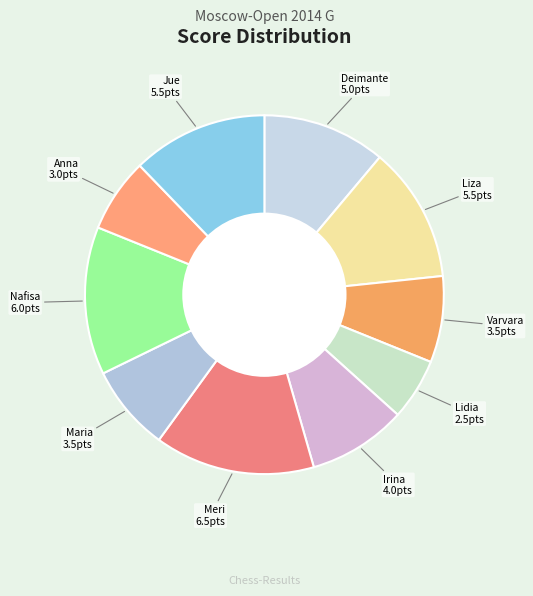

How many slices are in this pie chart?

10